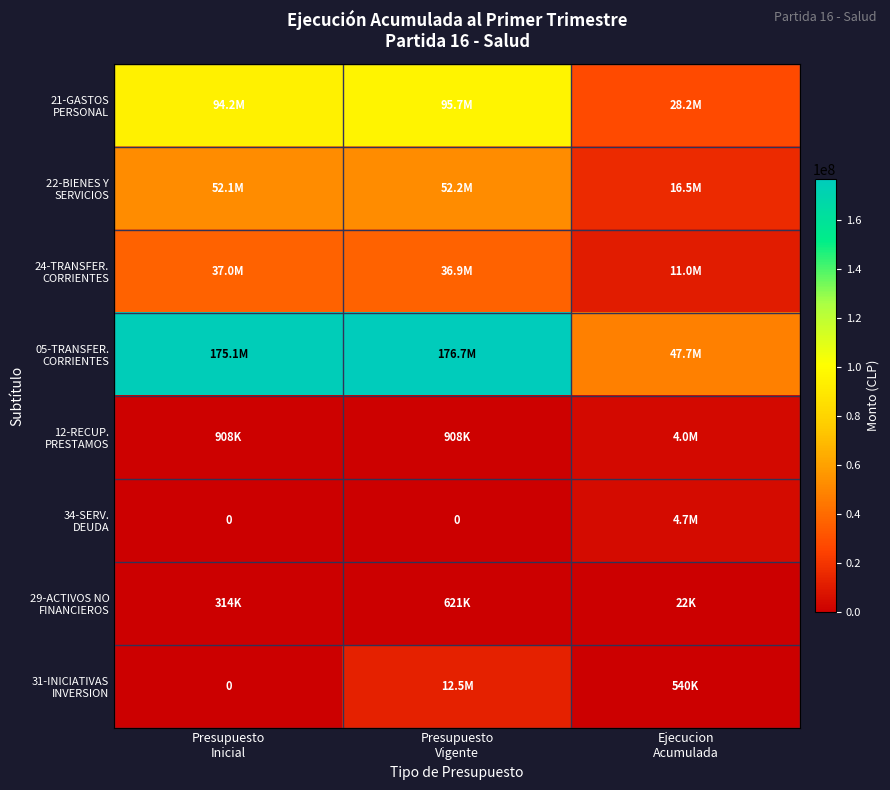

Which label corresponds to the smallest value in the chart?

Presupuesto
Inicial